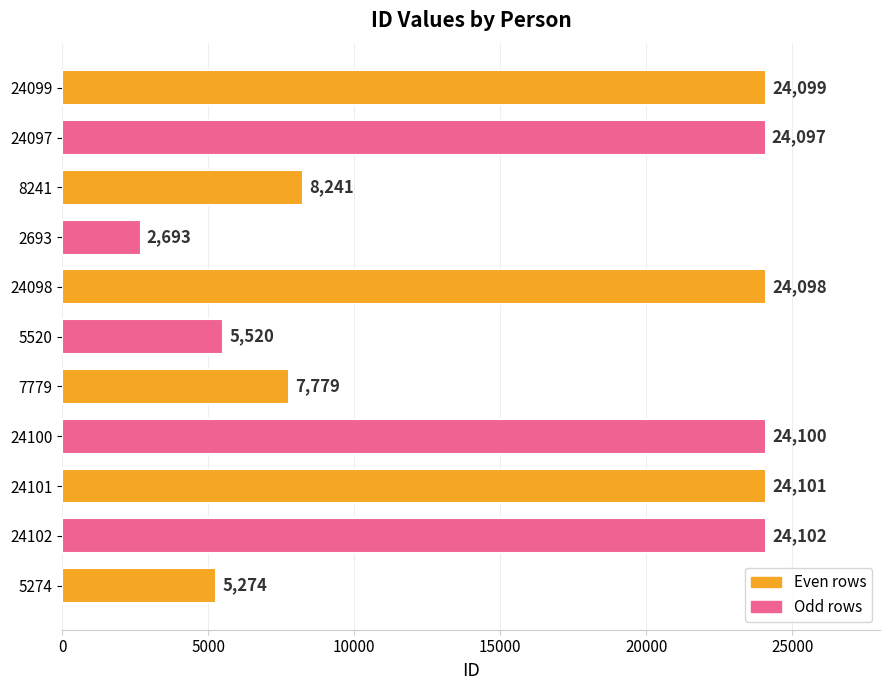

Is it true that the value at 5520 is 5520?

True